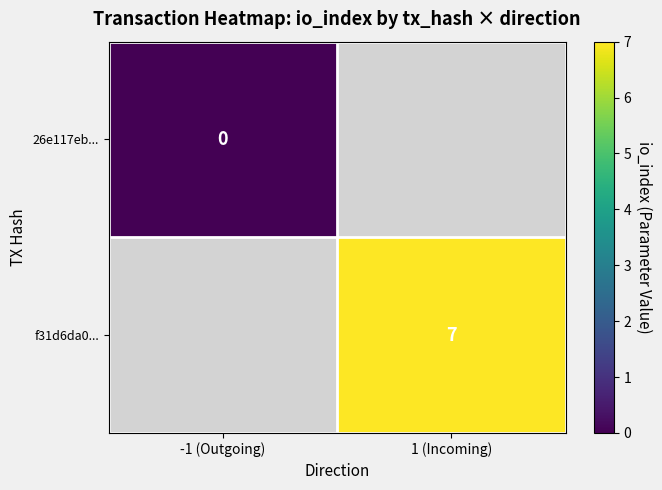

The f31d6da0... series shows 7 at 1 (Incoming). True or false?

True